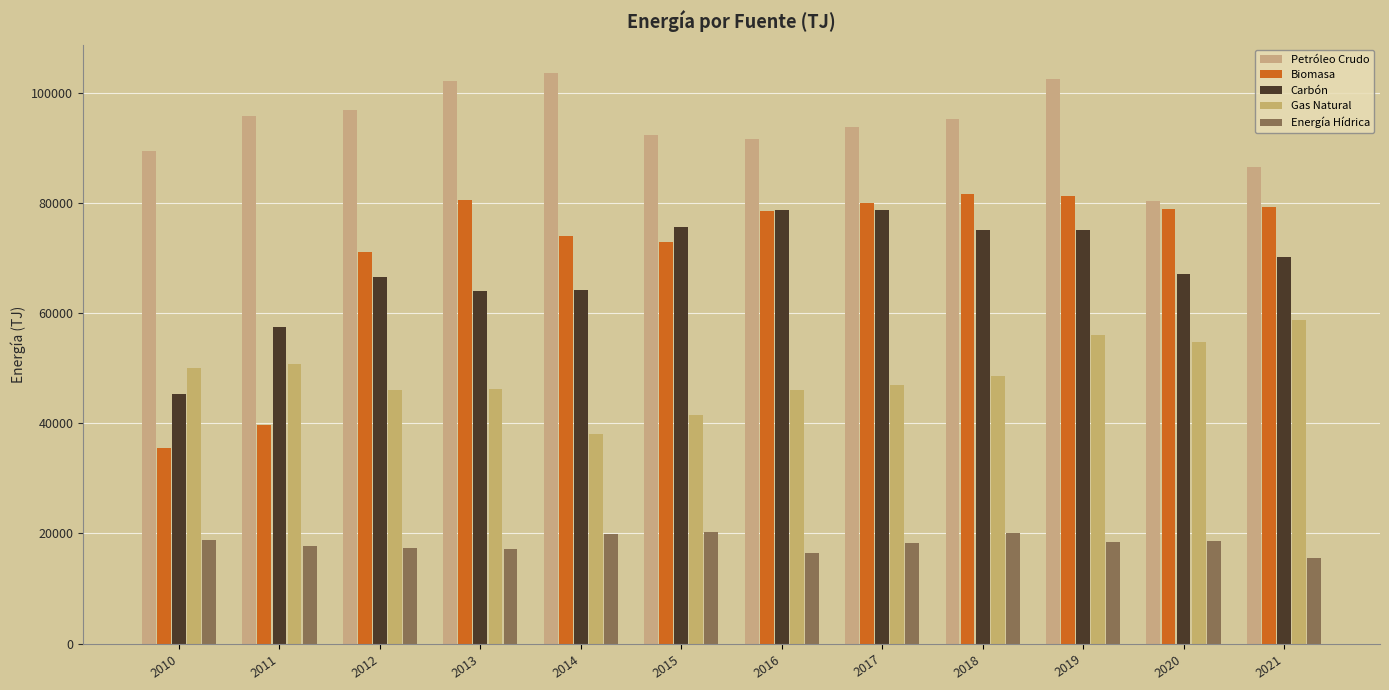

At which category does the chart reach its minimum across all series?

2021